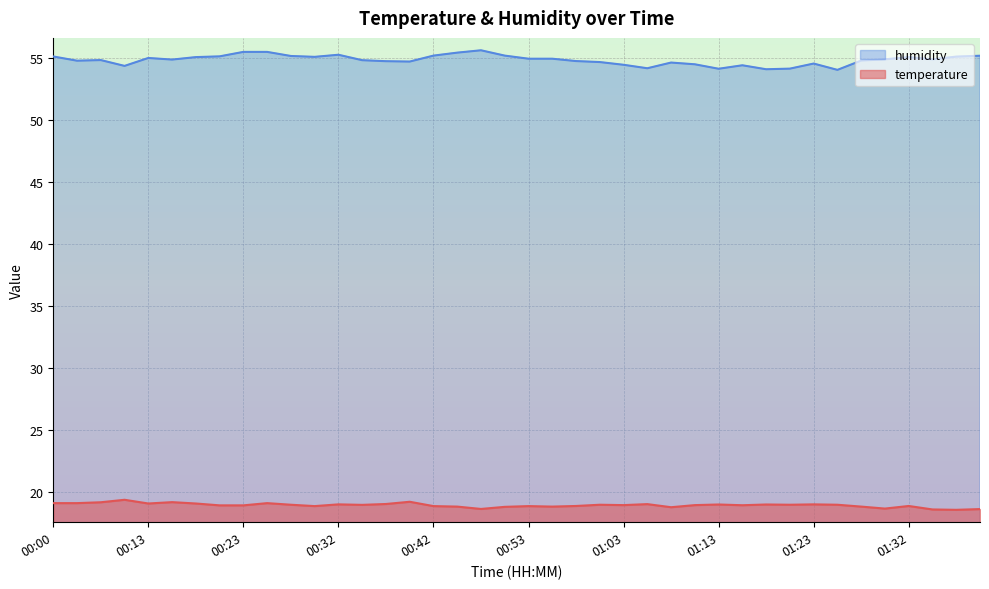

How many lines are shown in the chart?

2